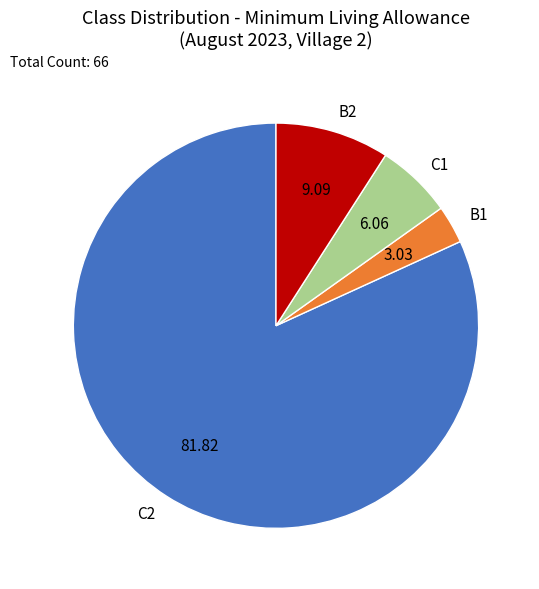

Which category has the biggest portion of the pie?

C2